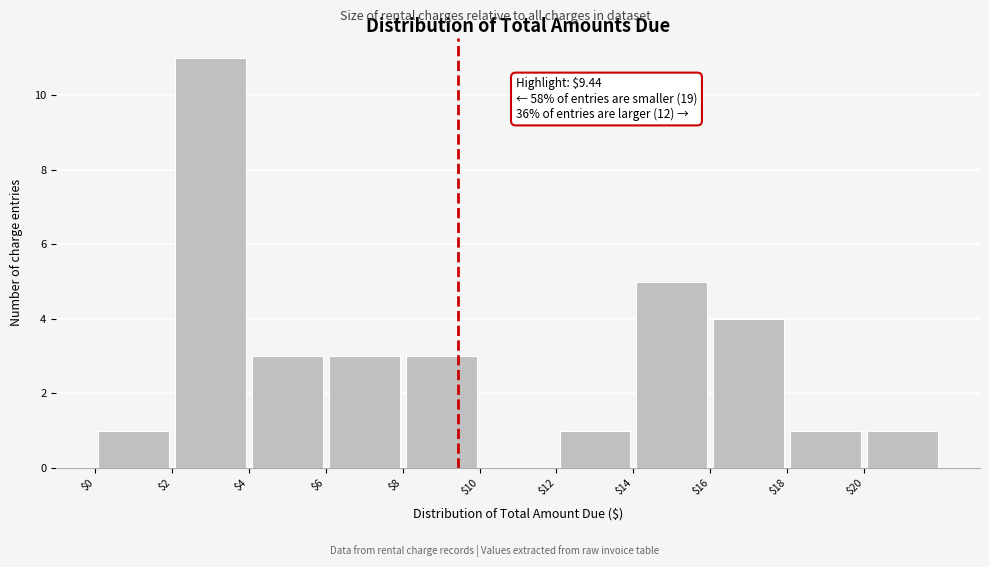

Which range on the x-axis has the tallest bar?

2 to 4